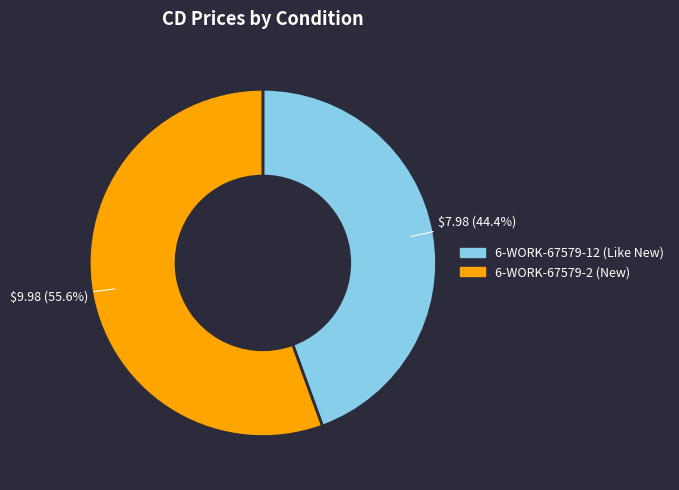

How many segments does this pie chart have?

2